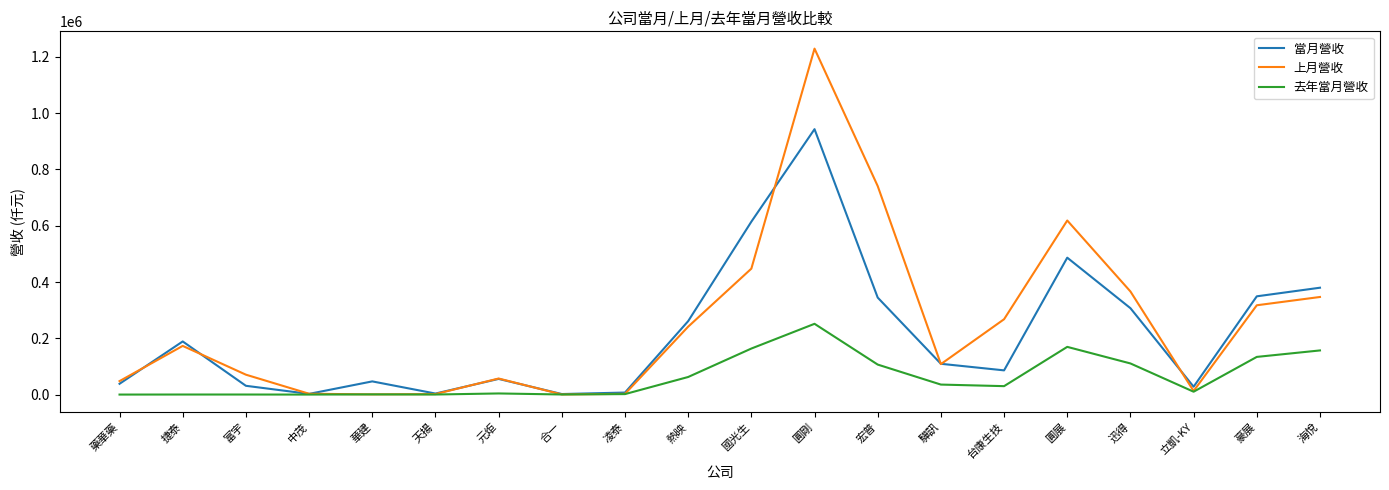

What is the sum of the 上月營收 values at 台康生技 and 中茂?

270680